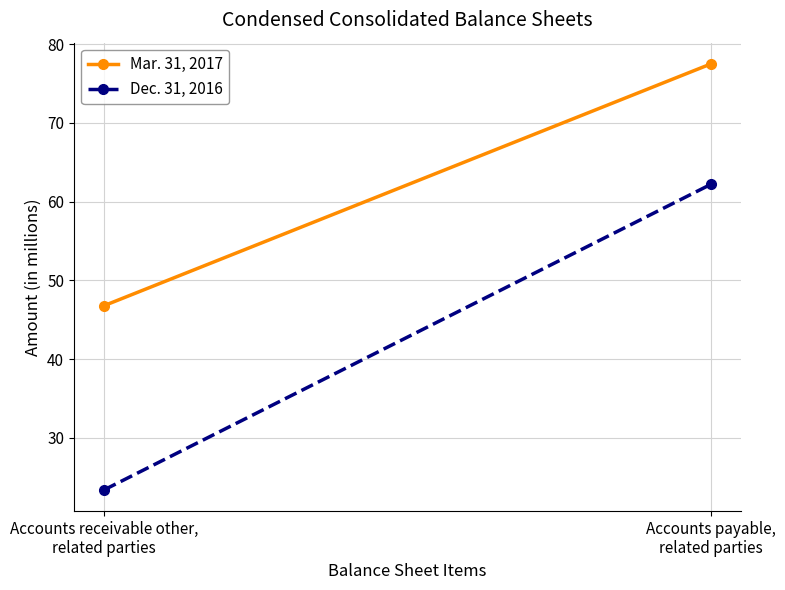

At which label does Dec. 31, 2016 reach its minimum?

Accounts receivable other,
related parties